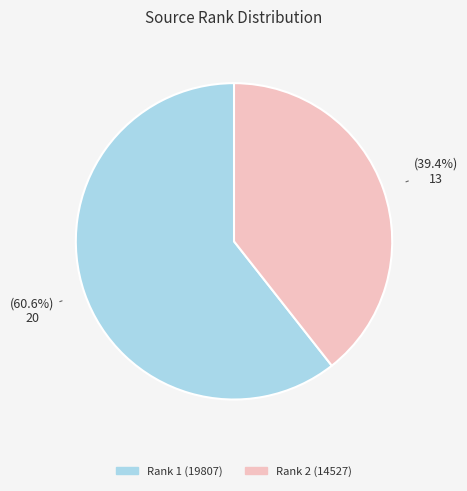

Combined, what portion of the pie is Rank 1 (19807) and Rank 2 (14527)?

100.0%